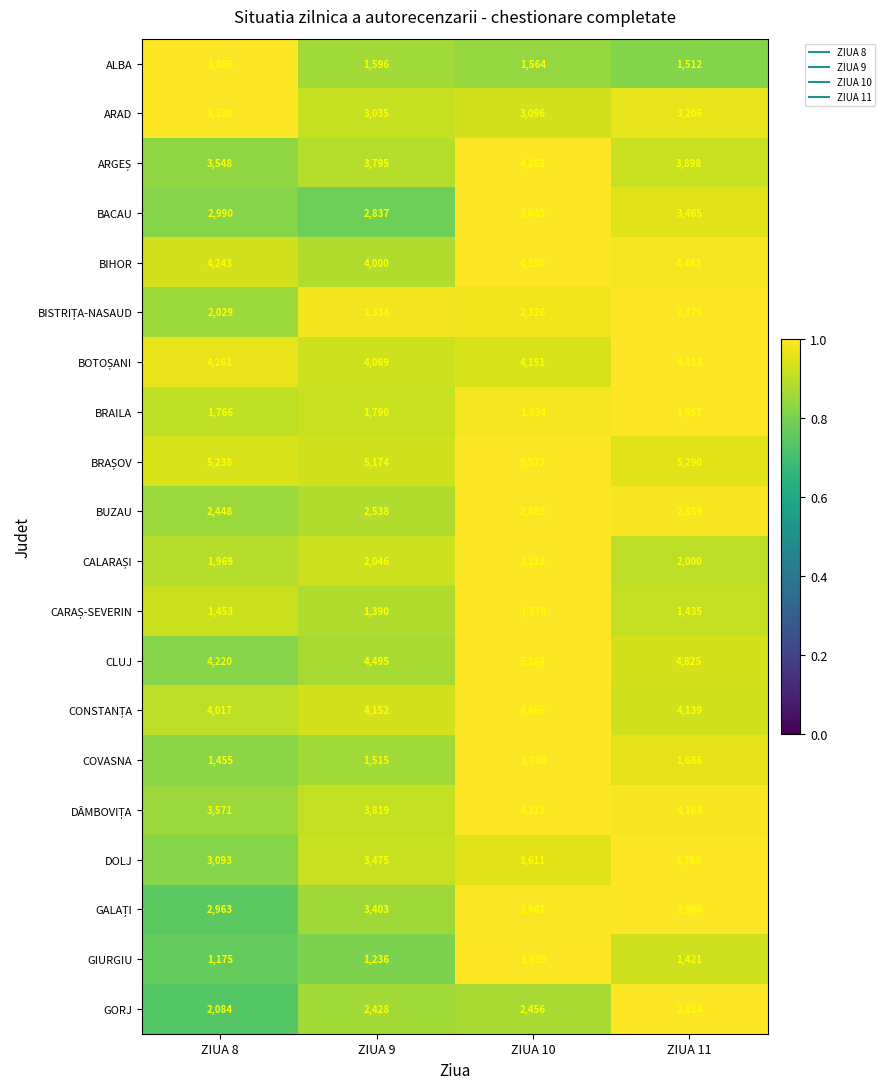

What is the difference between the maximum and minimum values in the BRAILA series?

191